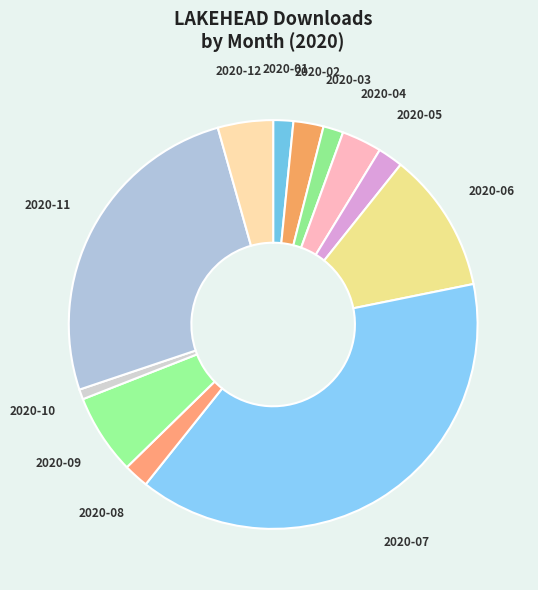

What is the ratio of the value at 2020-02 to the value at 2020-03?

1.5